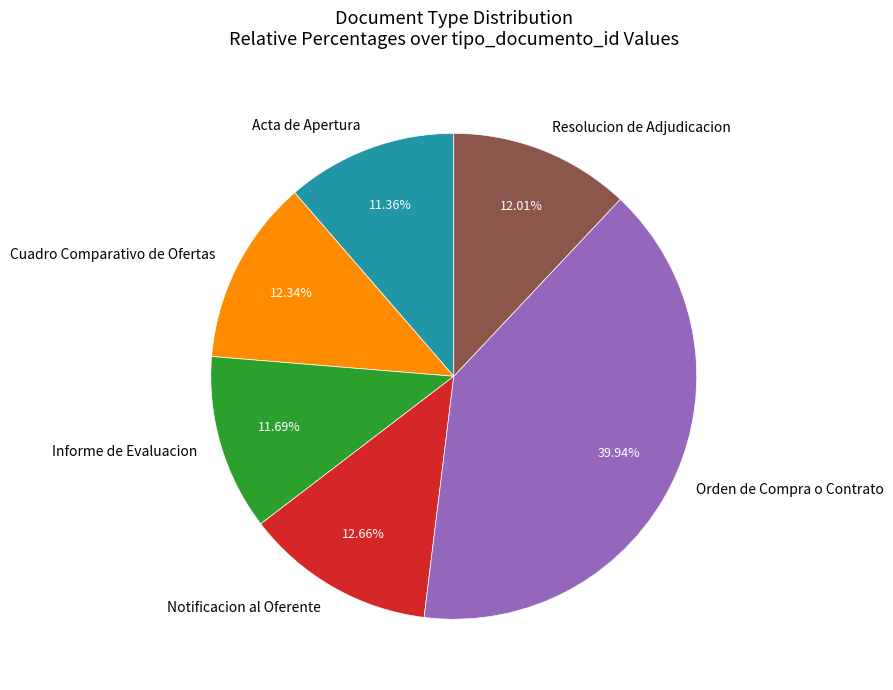

Combined, do Notificacion al Oferente and Informe de Evaluacion account for over 50%?

No